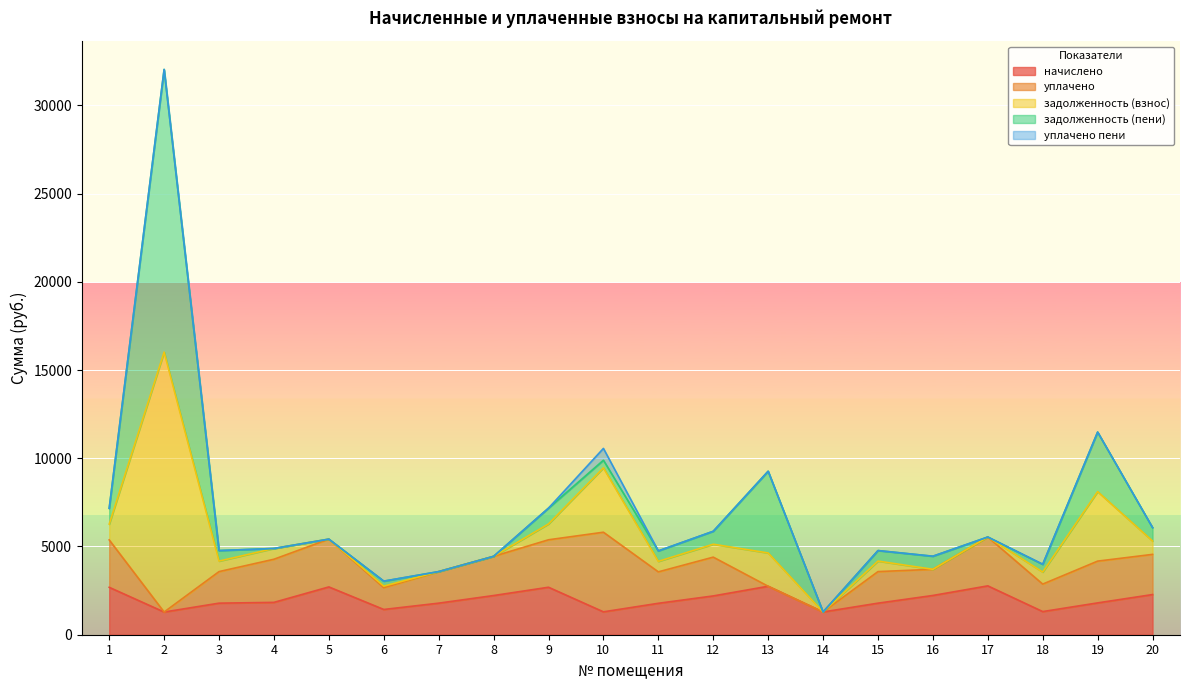

What is the lowest value of the начислено series?

1285.5